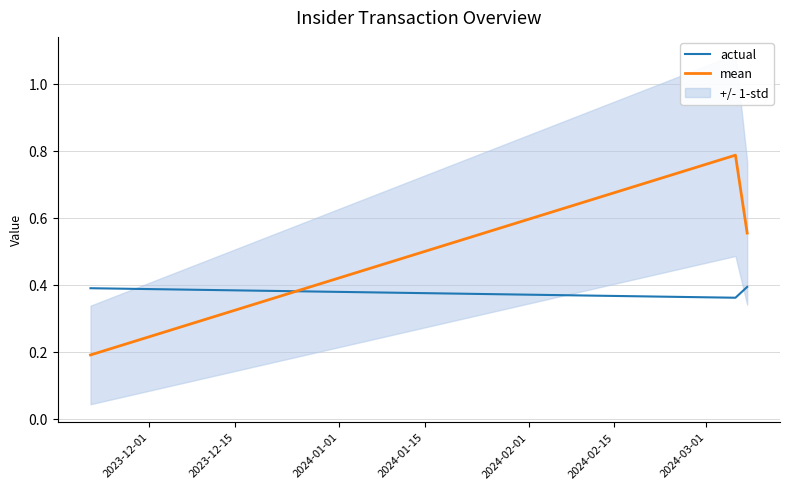

Which series has the largest total across all categories?

mean